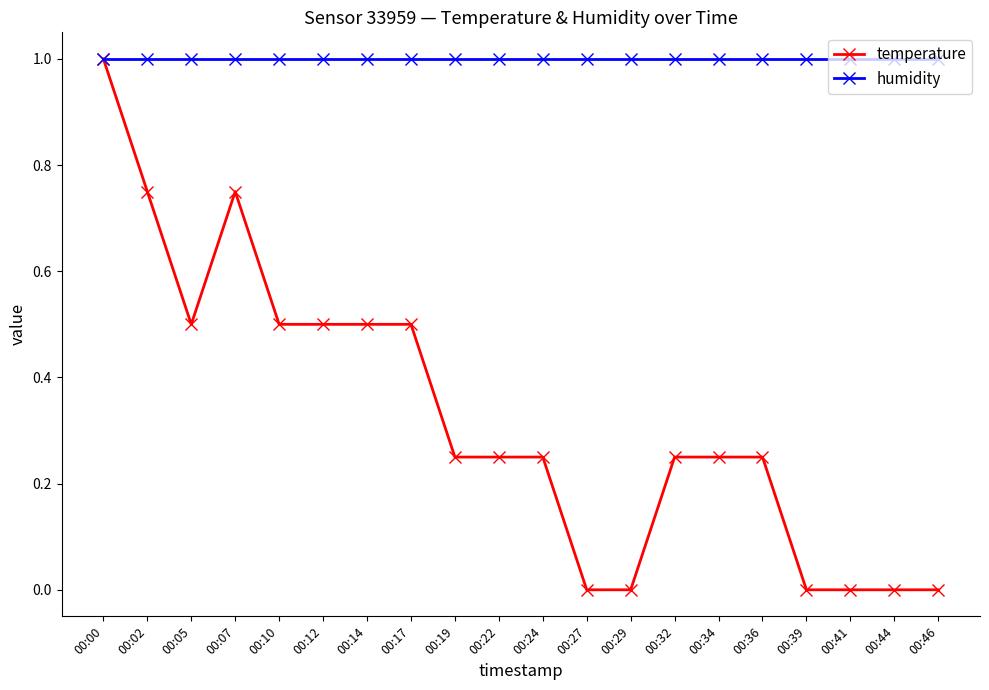

At which category does temperature reach its first local peak?

00:07